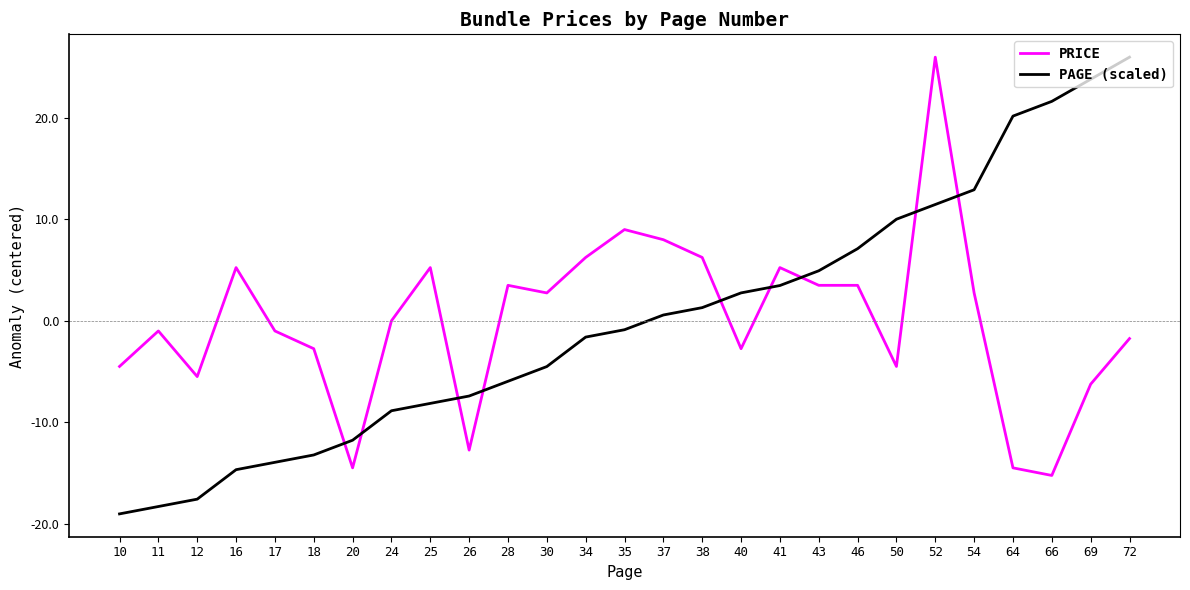

Count the number of categories in the chart.

27